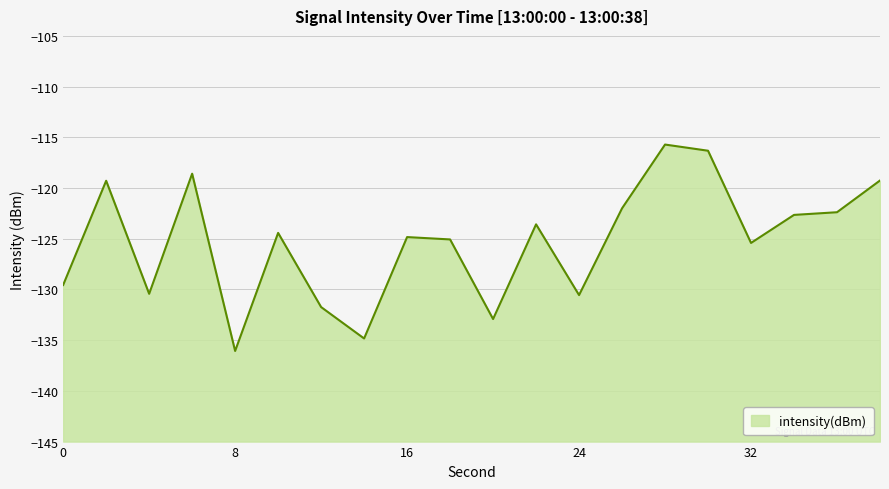

What is the sum of all values?

-2505.6